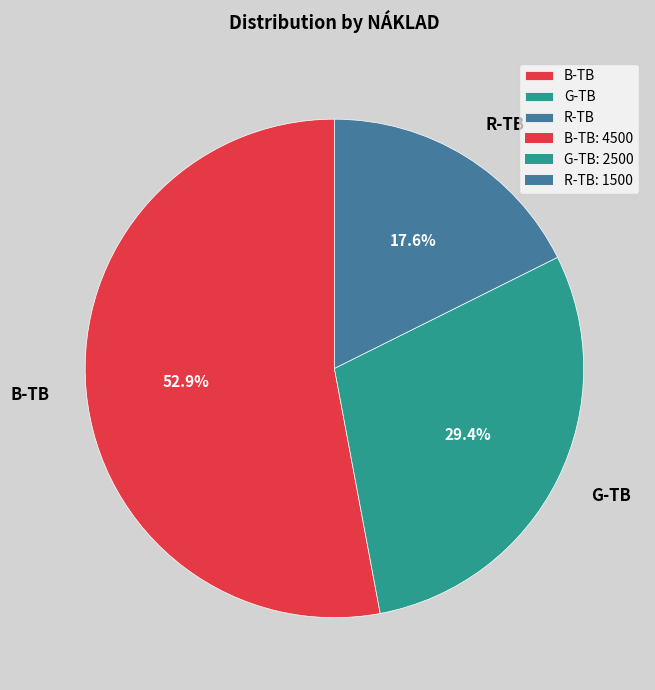

True or false: B-TB accounts for 53% of the total.

True